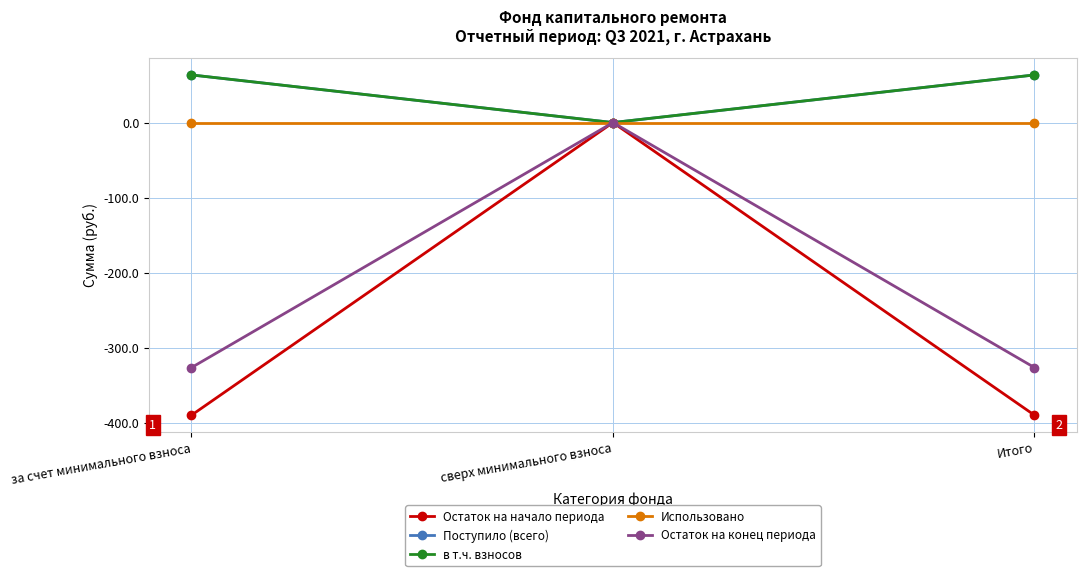

Between сверх минимального взноса and Итого, which is larger?

сверх минимального взноса